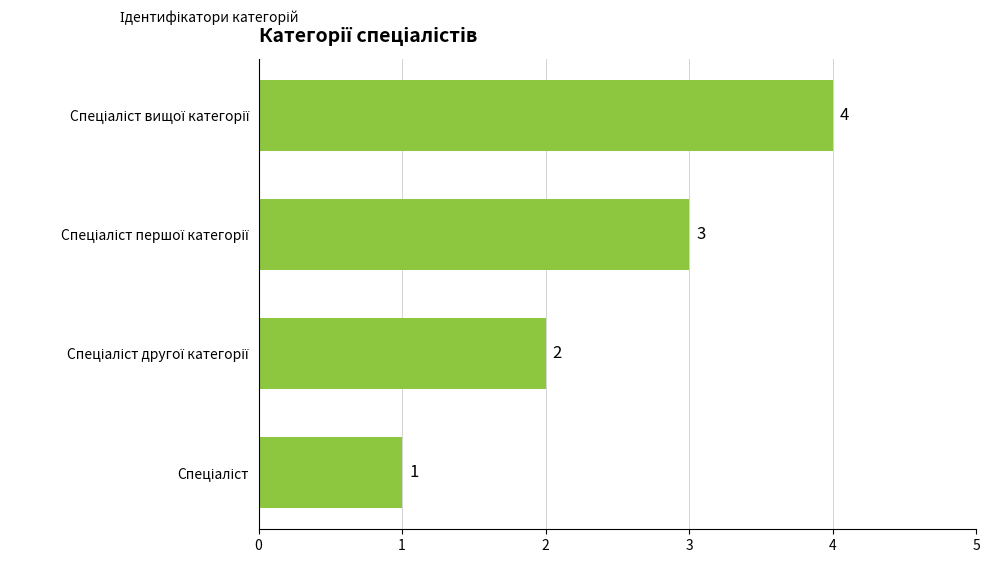

How many categories are shown in the chart?

4